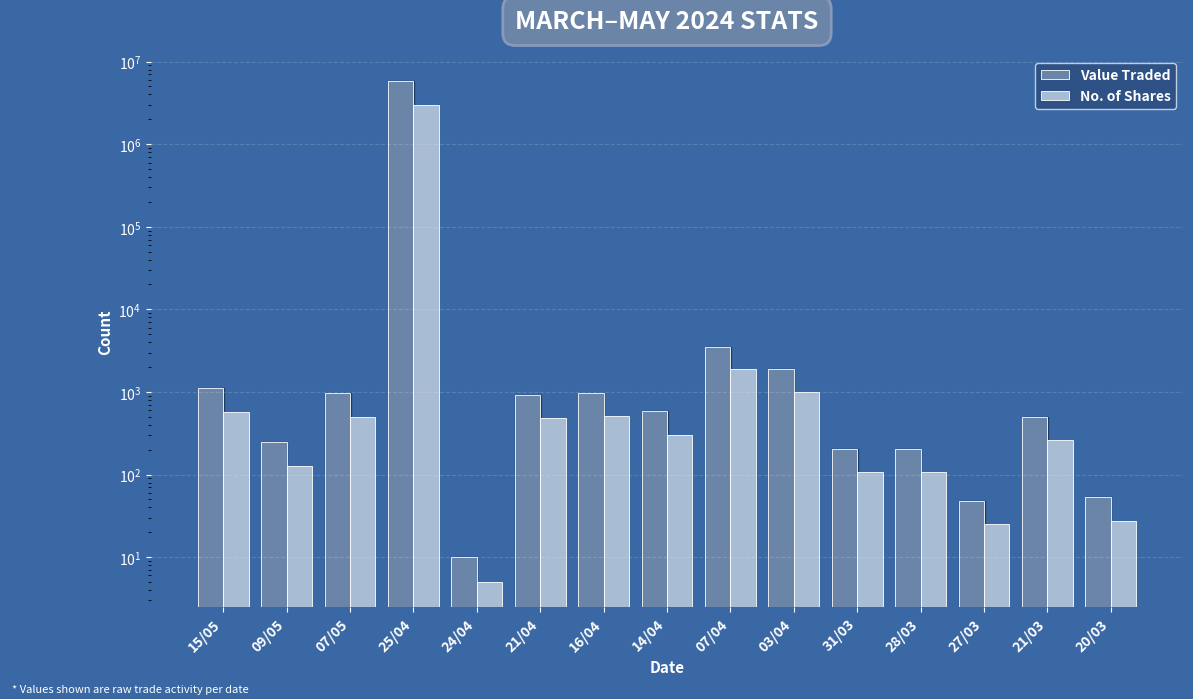

How many values in the Value Traded series are below 582?

7